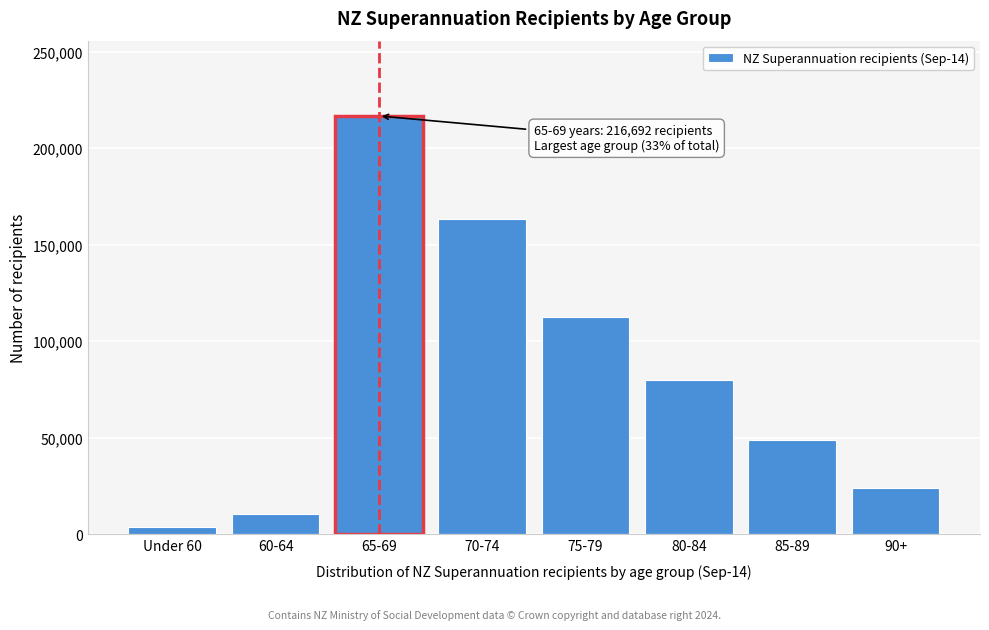

Reading right to left, extract all data points from this chart.

23937	48726	79735	112729	163374	216692	10451	3704